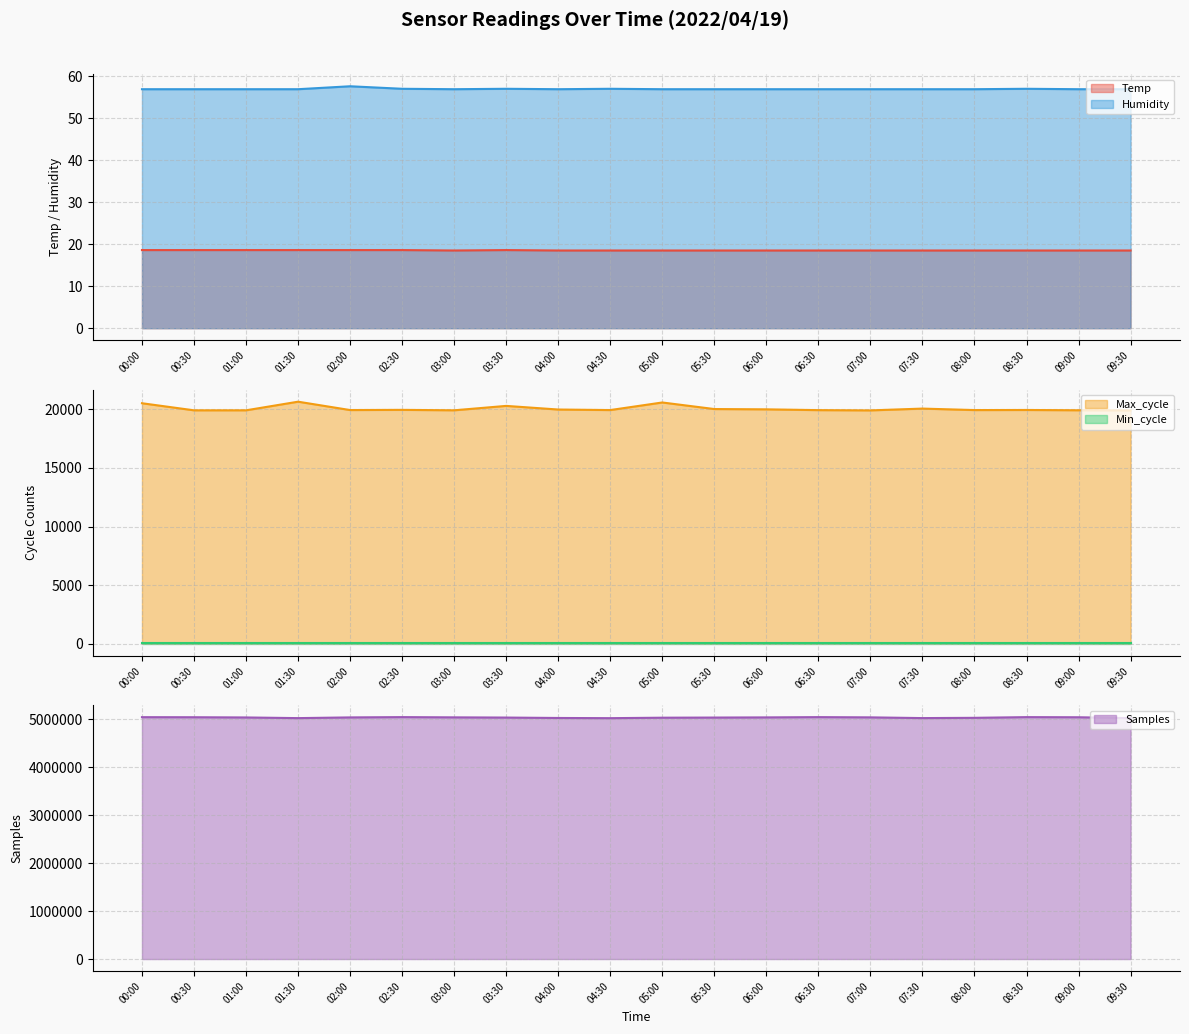

True or false: Temp and Humidity cross at least once.

False